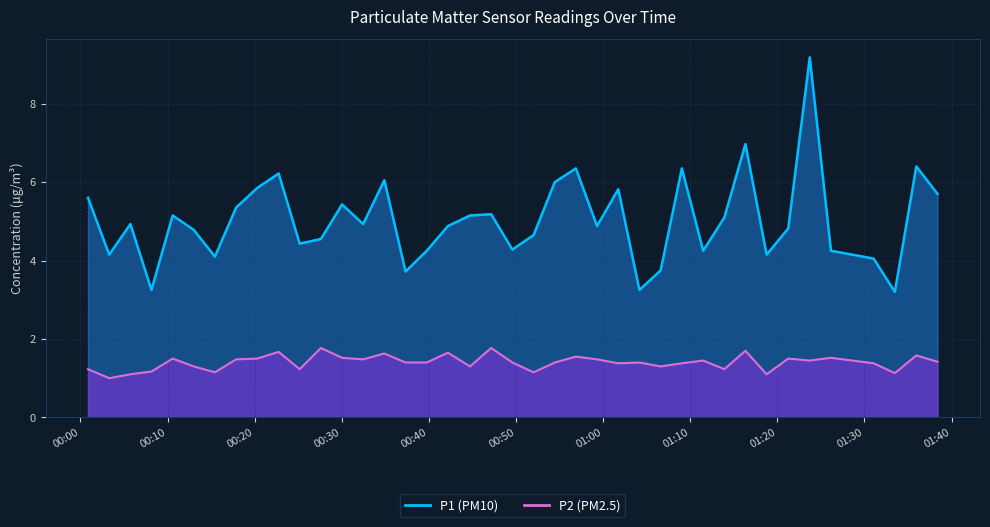

Count the number of categories in the chart.

40